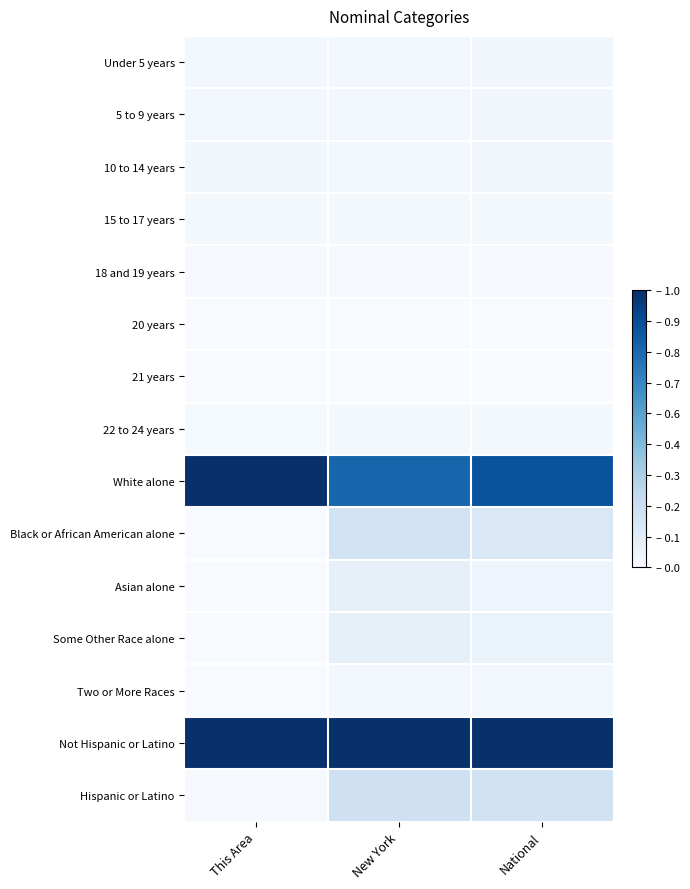

Which label corresponds to the largest value in the chart?

This Area